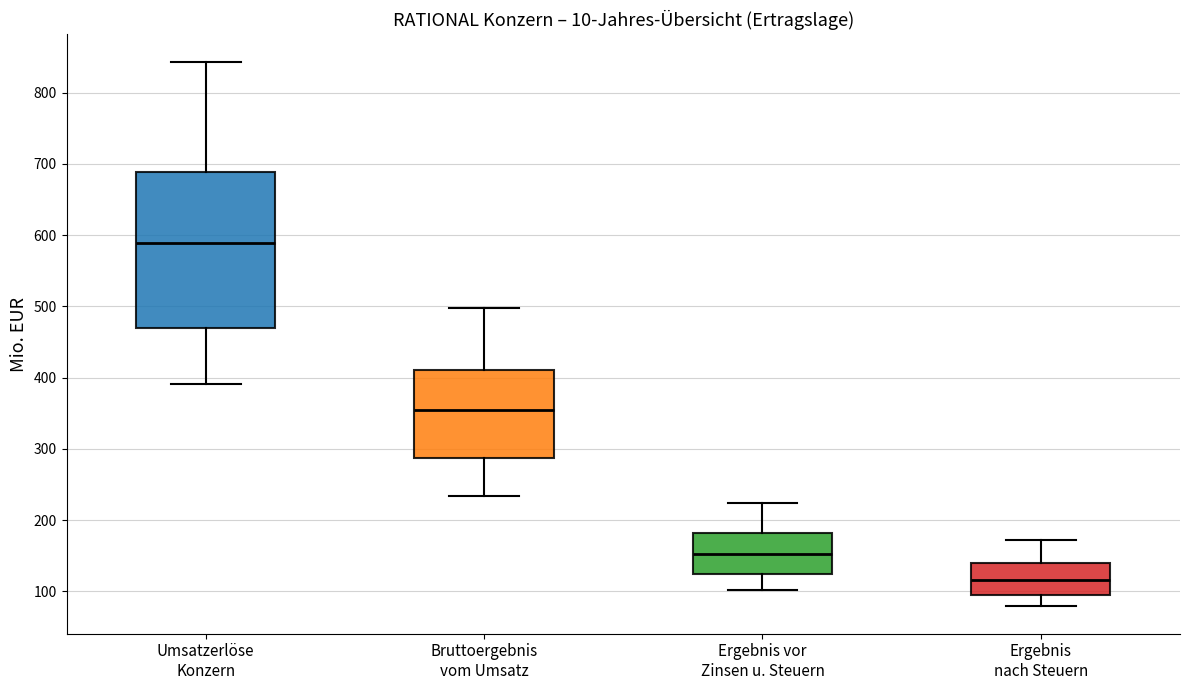

Which box's median line is the highest?

Umsatzerlöse Konzern